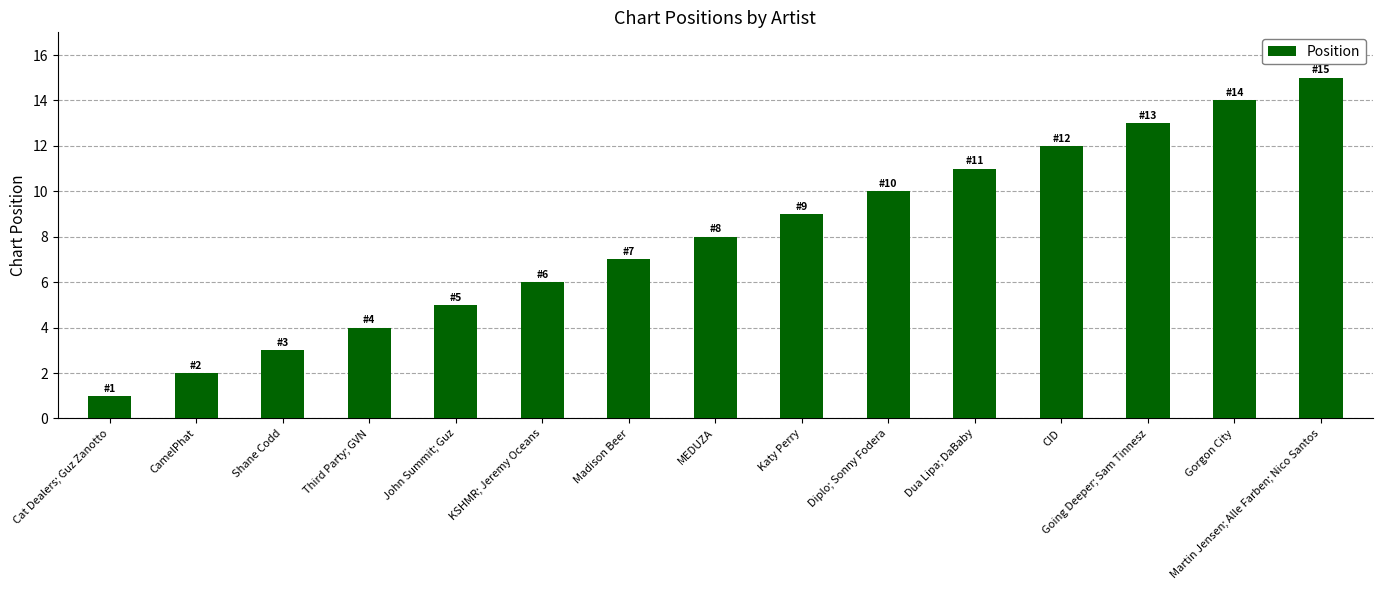

Which label corresponds to the smallest value in the chart?

Cat Dealers; Guz Zanotto